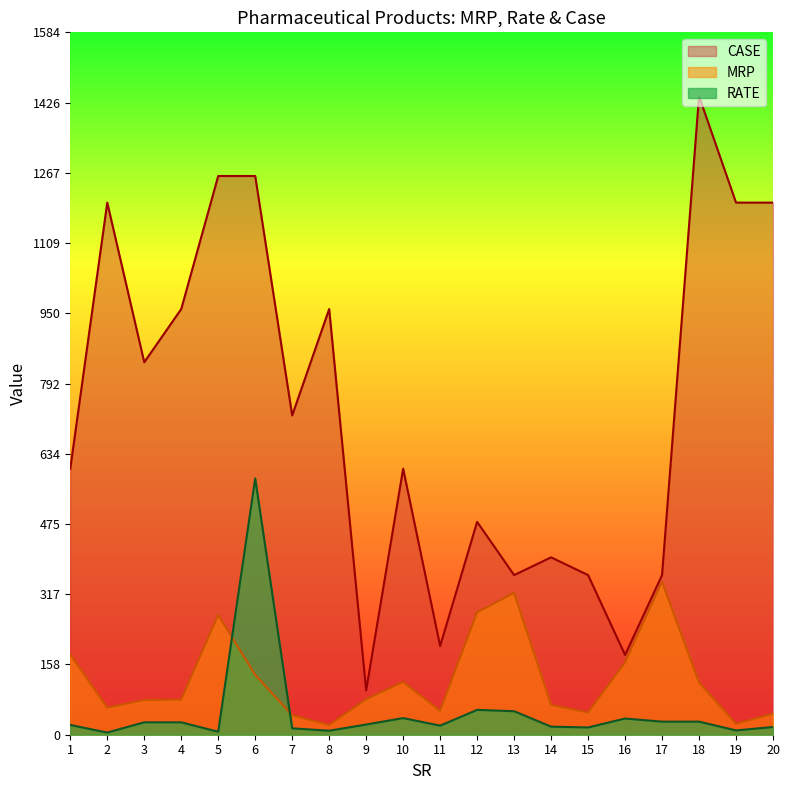

What are all the series names shown in the legend?

CASE, MRP, RATE